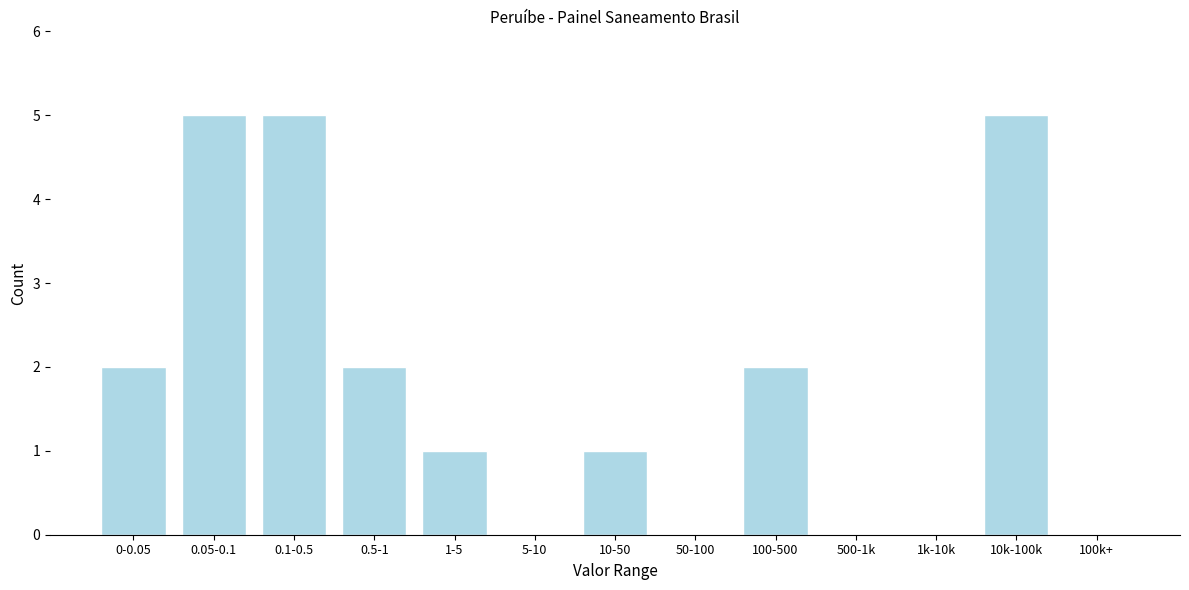

Reading left to right, list all the values displayed in this chart.

0-0.05=2	0.05-0.1=5	0.1-0.5=5	0.5-1=2	1-5=1	5-10=0	10-50=1	50-100=0	100-500=2	500-1k=0	1k-10k=0	10k-100k=5	100k+=0